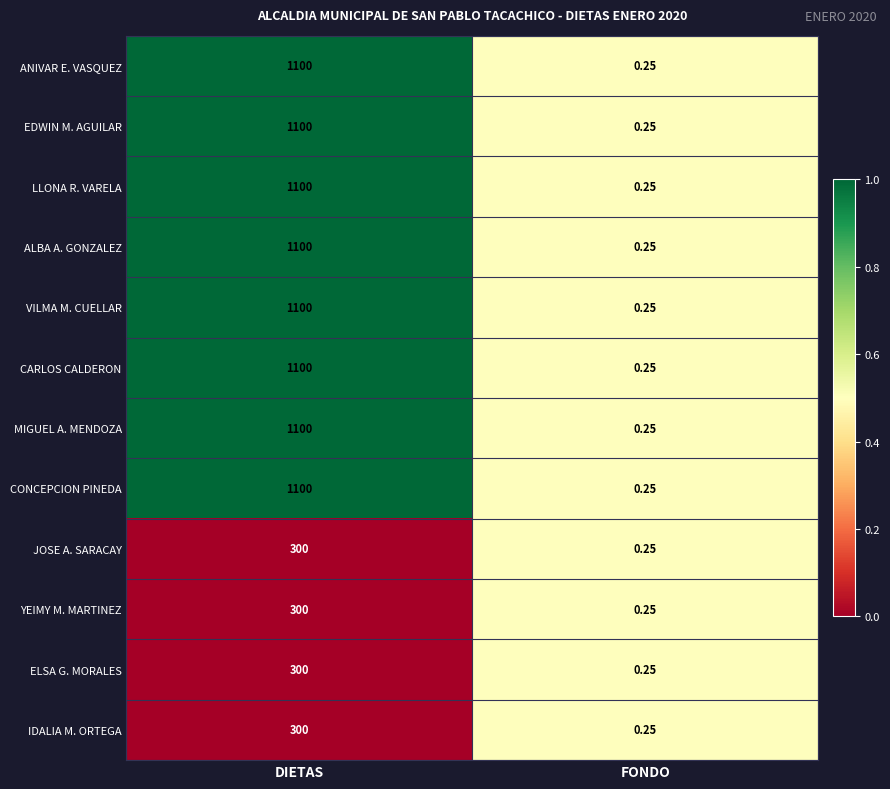

At which category is the sum across all series the highest?

DIETAS